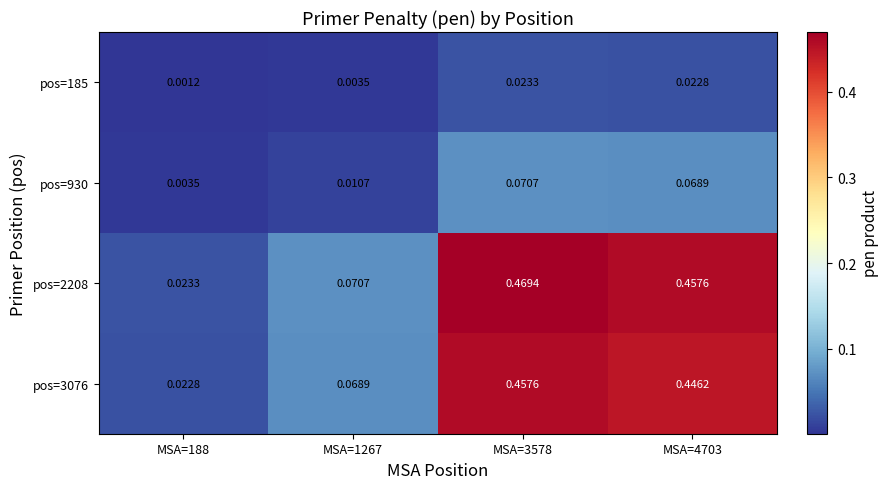

Is the value of pos=930 at MSA=4703 greater than the value of pos=3076 at MSA=3578?

No